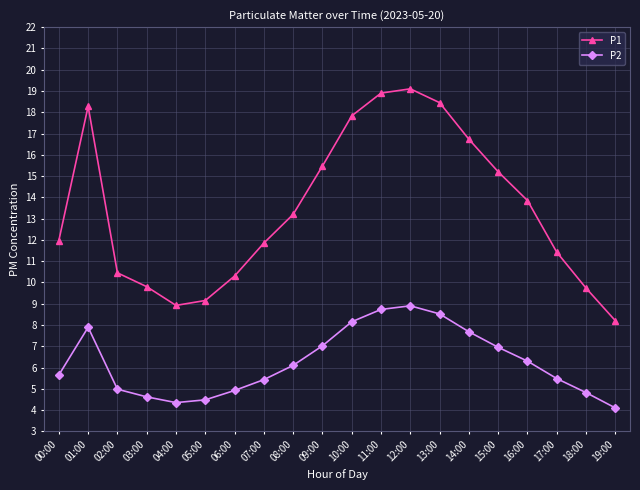

True or false: P2 has more than 2 points higher than both neighbors.

False